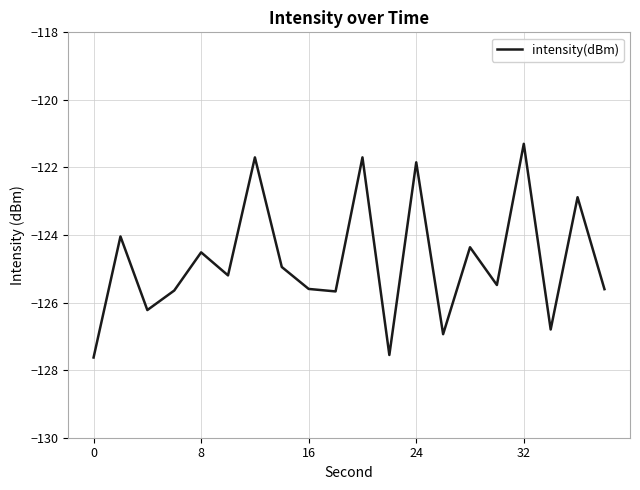

What is the minimum value shown in the chart?

-127.6